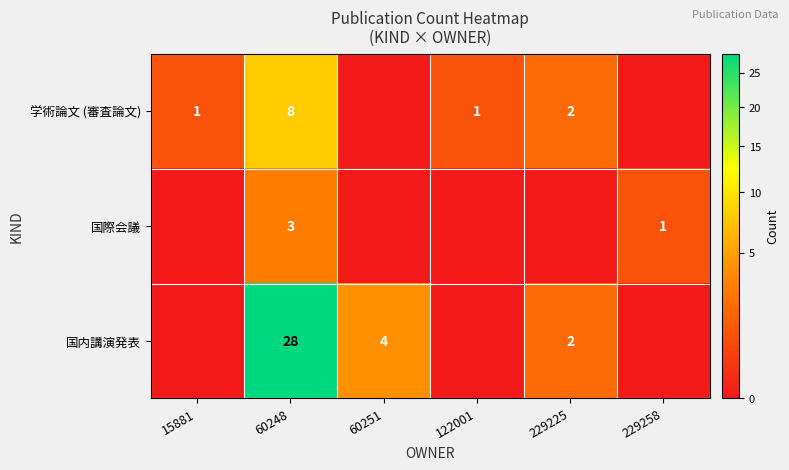

The 学術論文 (審査論文) series shows 2 at 15881. True or false?

False